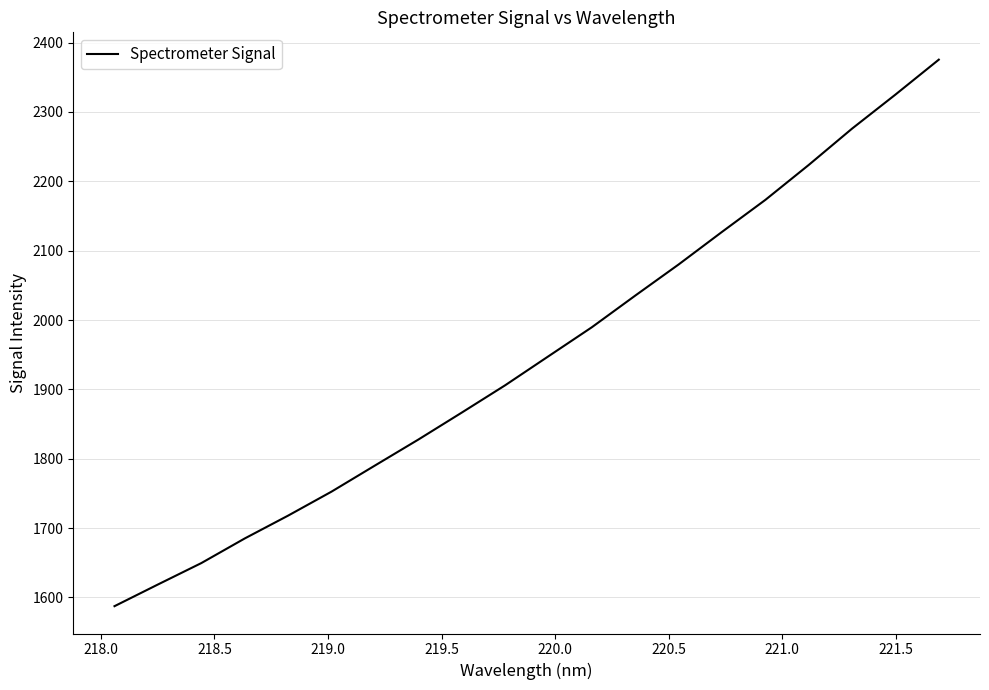

Does the chart display data point markers on the line(s)?

No